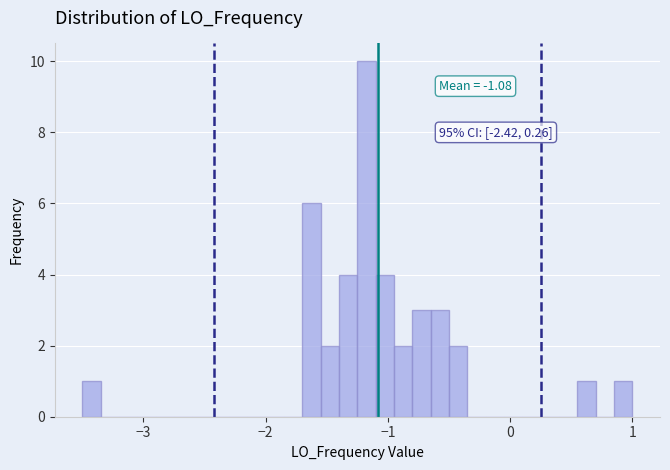

Around what value on the x-axis is the tallest bar? Give the approximate position of its centre, as read against the axis.

-1.2